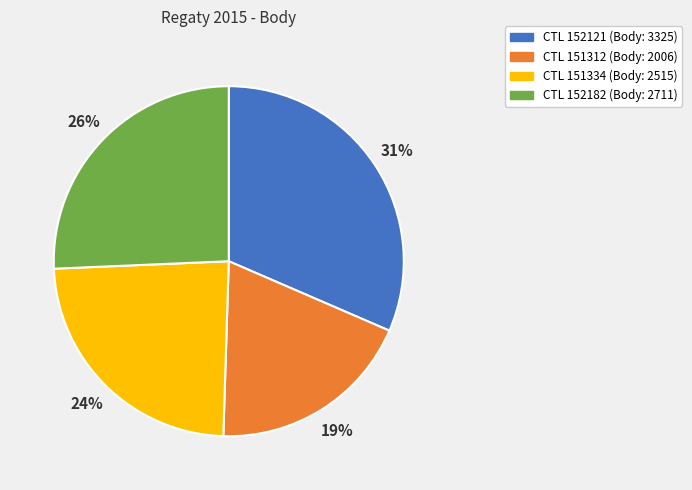

Does any single category account for the majority?

No